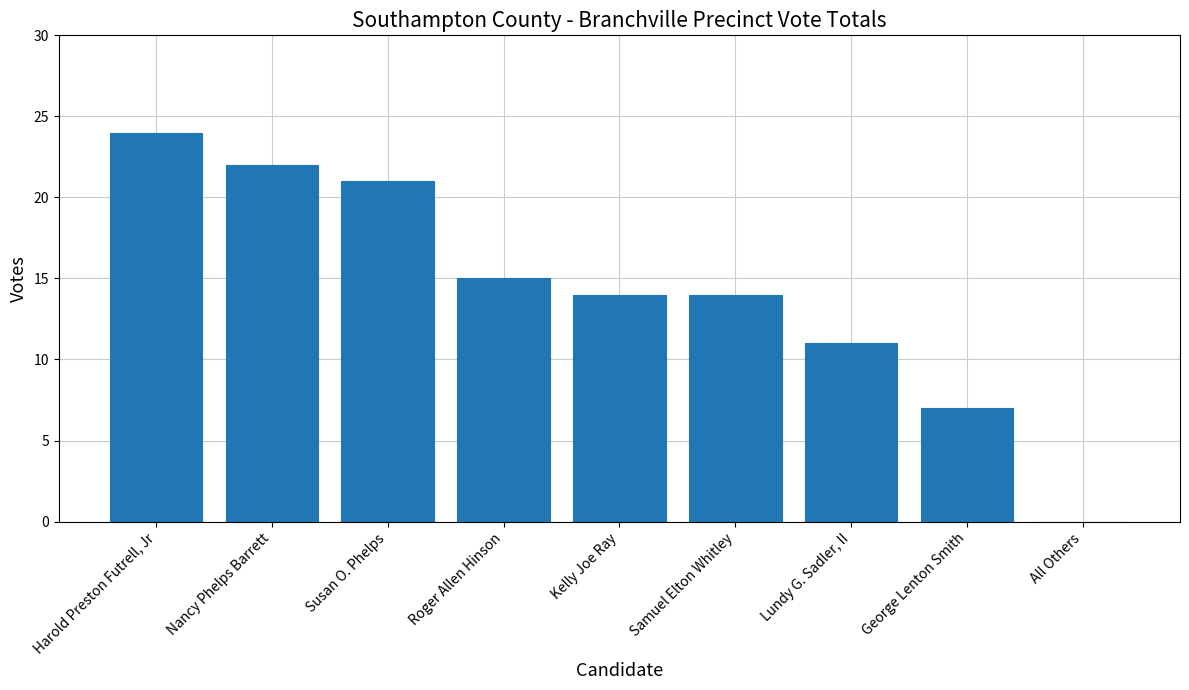

Where is the data nearest to the value 12?

Lundy G. Sadler, II